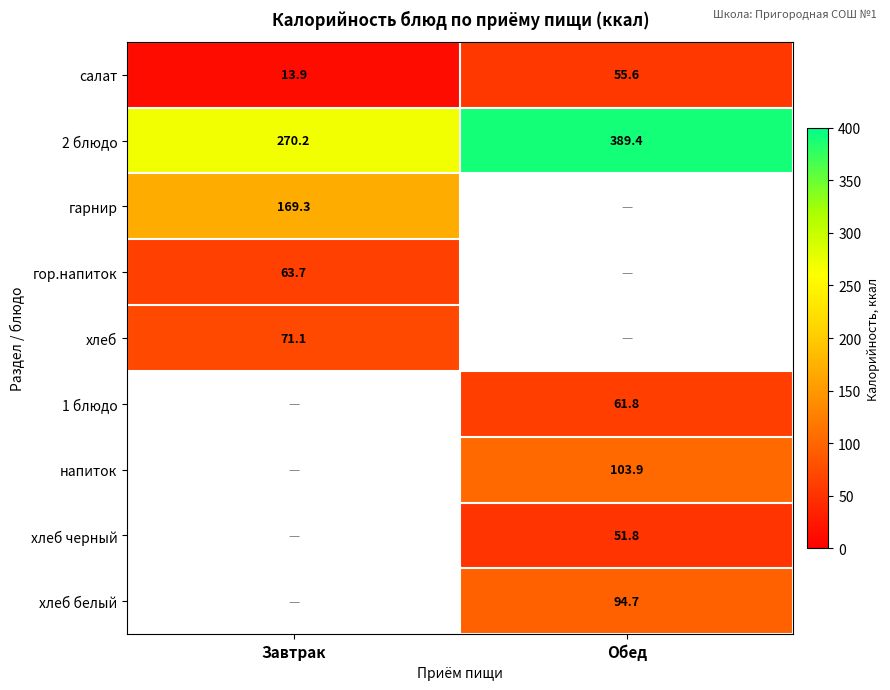

Where is салат nearest to the value 34?

Завтрак